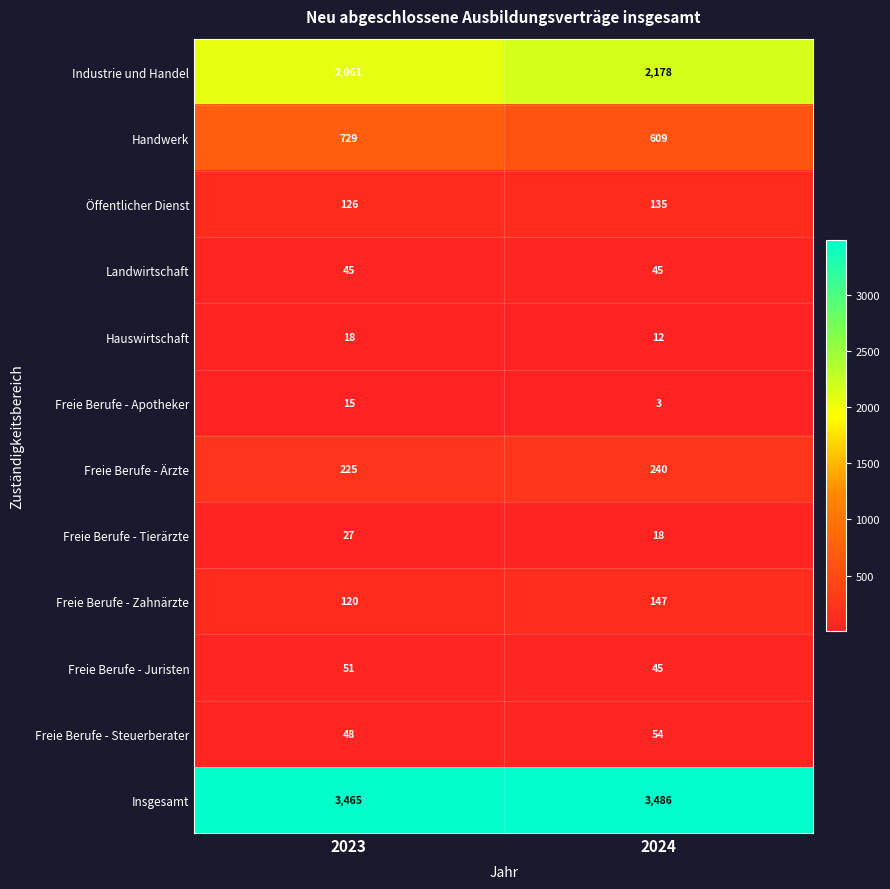

At which category is the sum across all series the highest?

2024